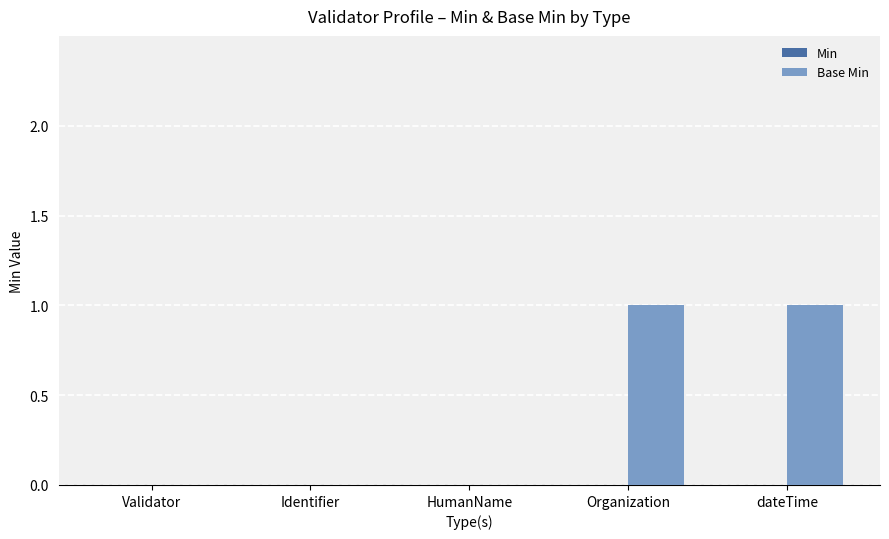

True or false: the data shows 1 at Organization.

True